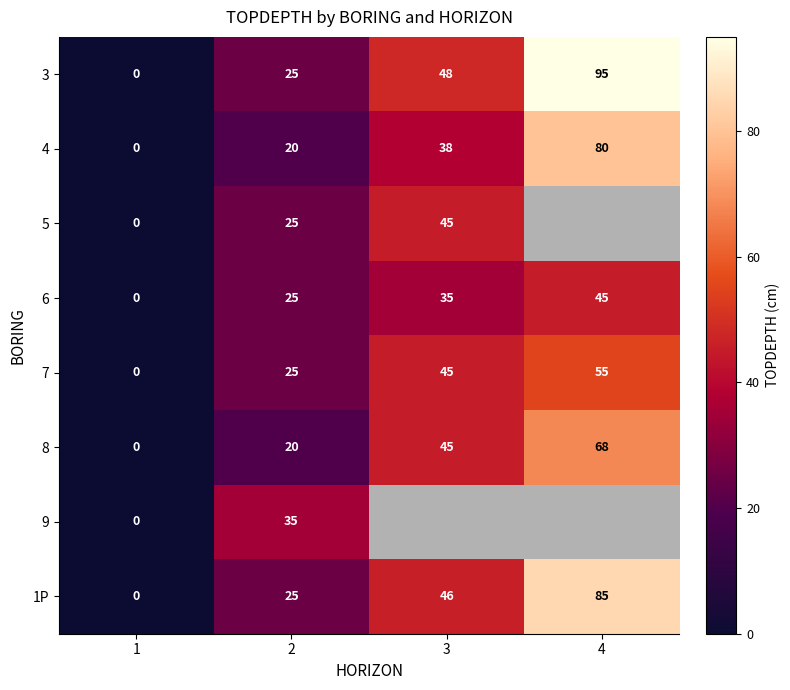

How many 7 values are between 25 and 55?

3